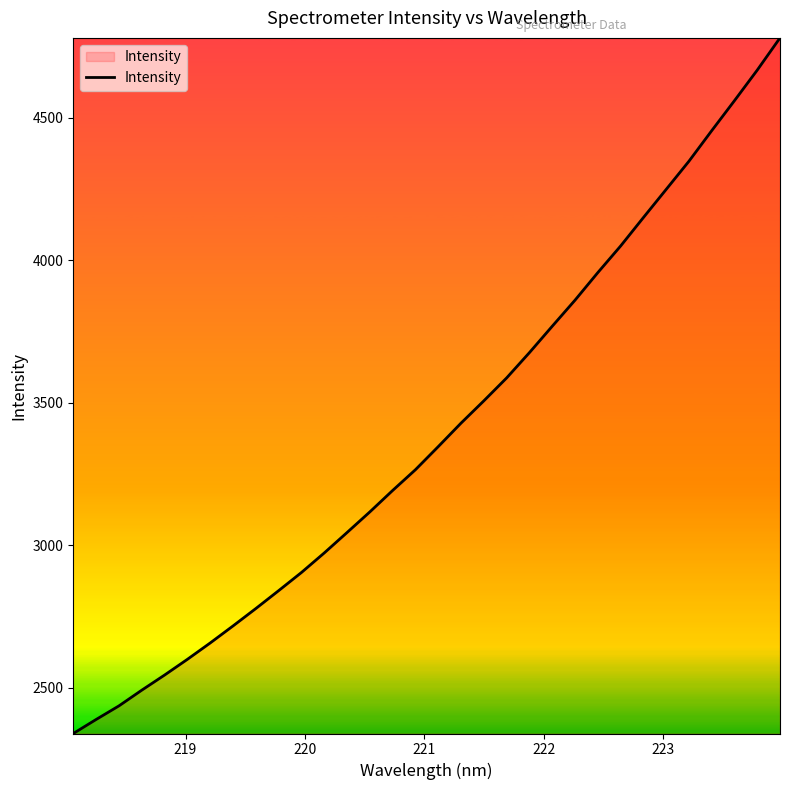

Reading left to right, transcribe all the data shown in this chart.

2338.7	2387.9	2435.6	2490.7	2543.9	2599.1	2656.5	2716.3	2777.4	2840.2	2904.0	2972.6	3044.4	3116.8	3192.0	3264.9	3346.0	3428.5	3506.7	3587.1	3675.9	3768.5	3860.0	3956.7	4050.0	4149.9	4248.8	4347.7	4455.0	4560.4	4667.7	4780.8